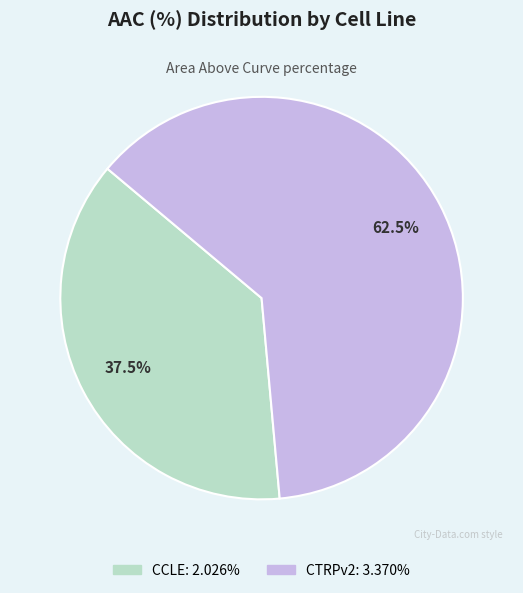

Is CCLE the majority of the pie?

No